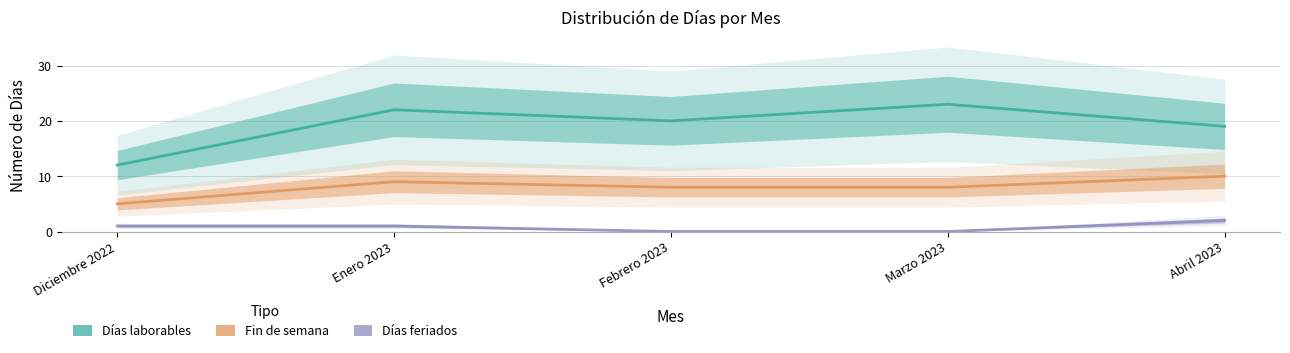

Which series has the widest spread of values?

Días laborables